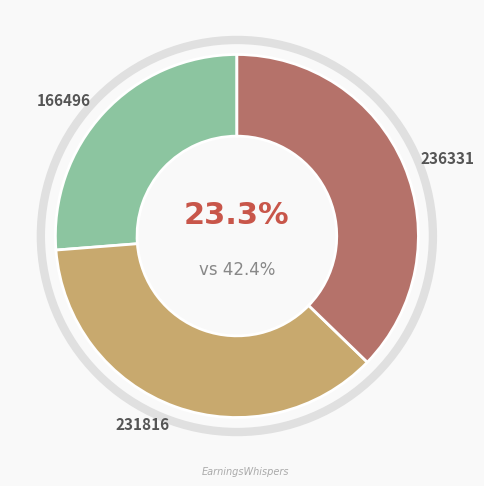

Count the number of slices in the pie.

3